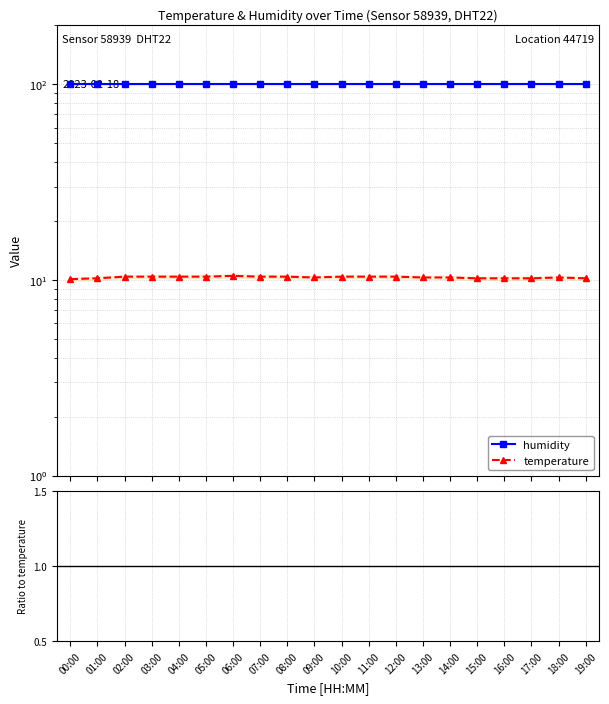

Which has a higher value, 18:00 or 04:00?

18:00